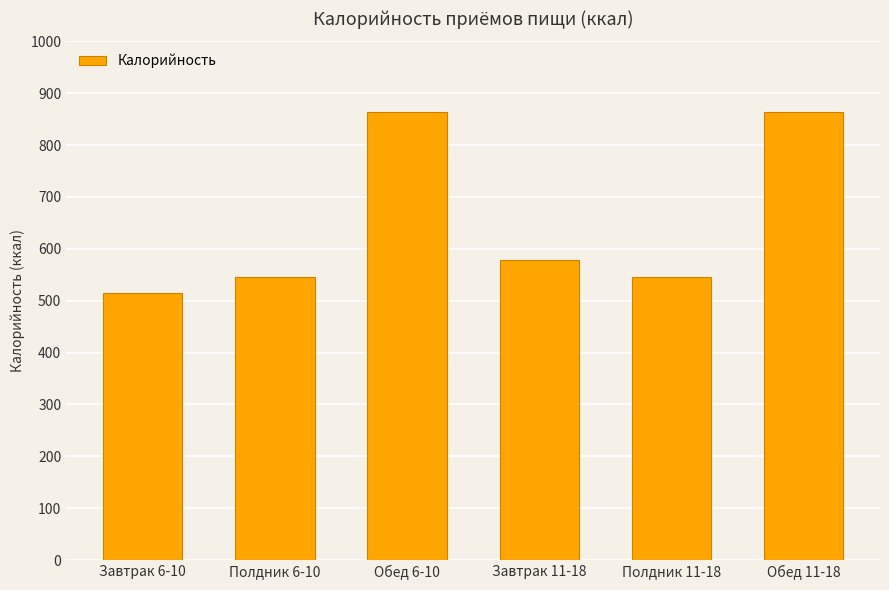

Reading left to right, transcribe all the data shown in this chart.

Завтрак 6-10=514.8	Полдник 6-10=545.8	Обед 6-10=864.7	Завтрак 11-18=578.4	Полдник 11-18=545.8	Обед 11-18=864.7